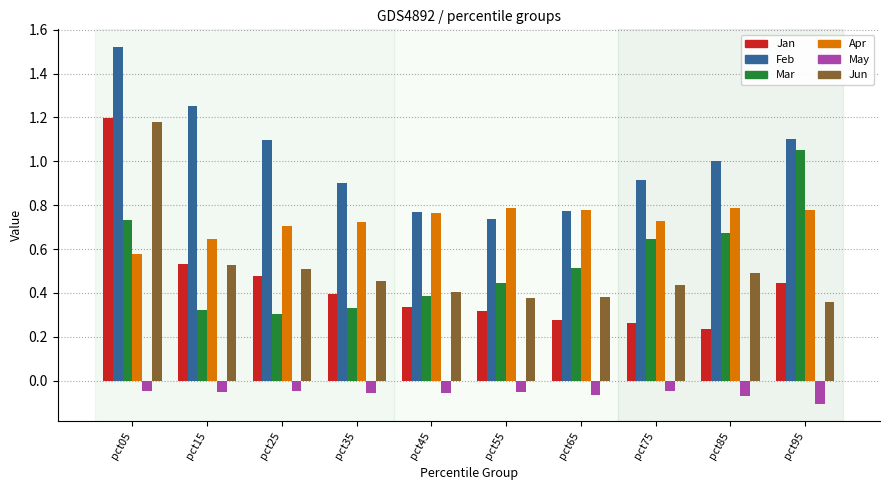

Is the value of May at pct15 greater than the value of Feb at pct25?

No